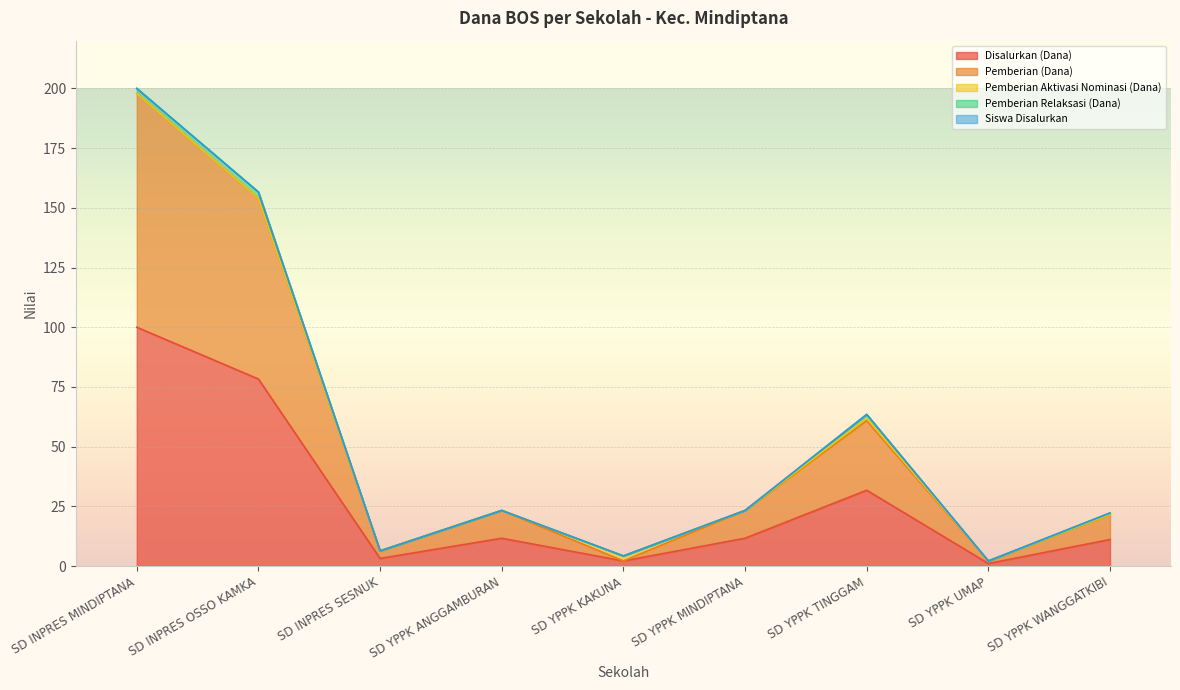

What is the maximum value for Disalurkan (Dana)?

100.0